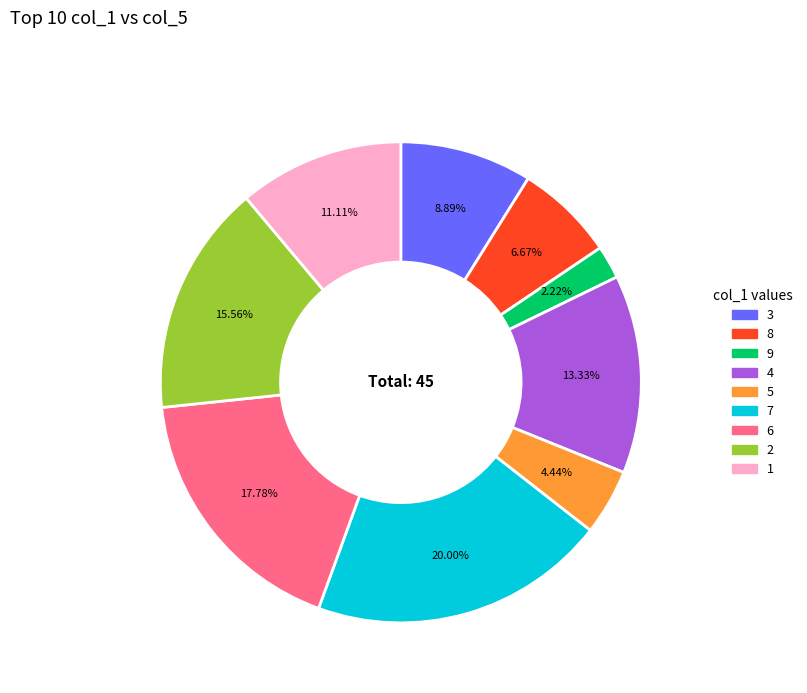

Is it true that 1 is 11% of the pie?

True